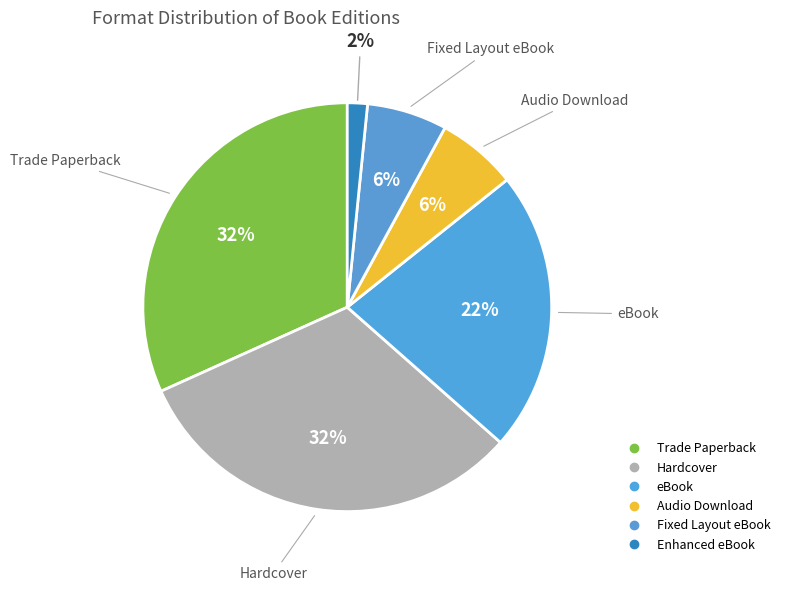

How many segments does this pie chart have?

6